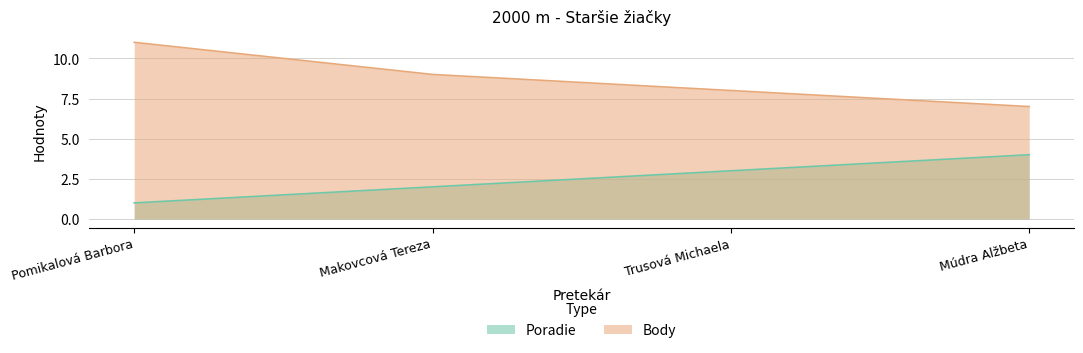

How many Poradie values are between 2 and 4?

3